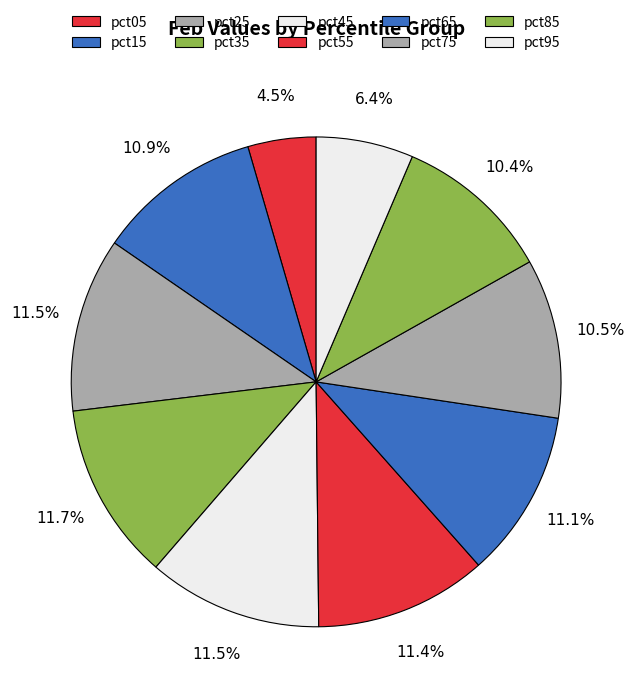

The pct55 slice represents 11% of the pie. True or false?

True